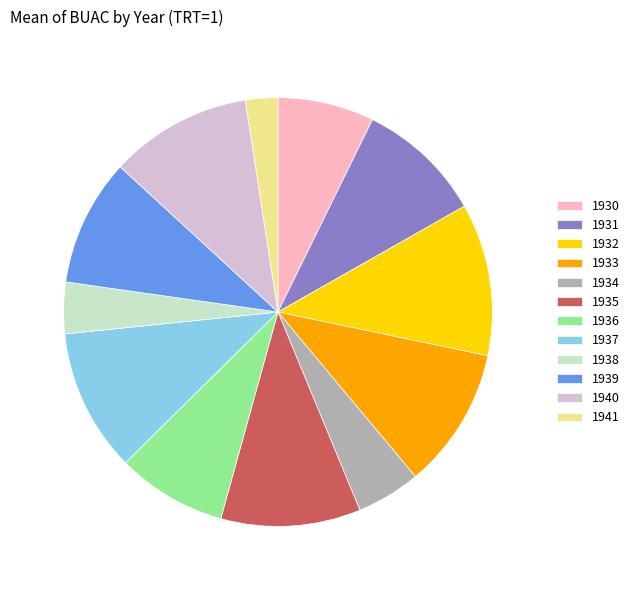

What is the smallest slice in the pie chart?

1941